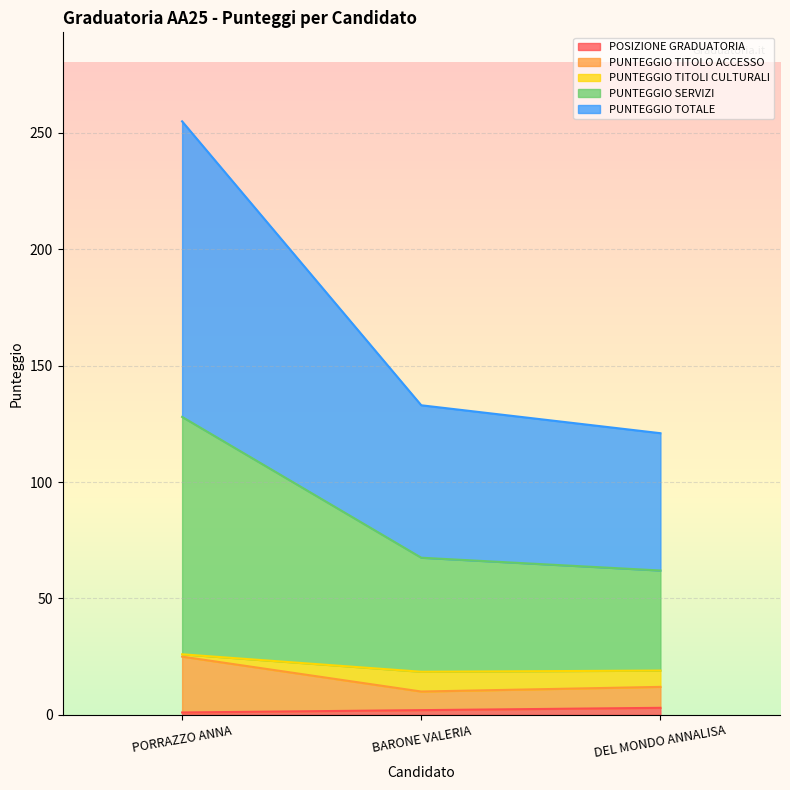

At which category is the sum across all series the highest?

PORRAZZO ANNA